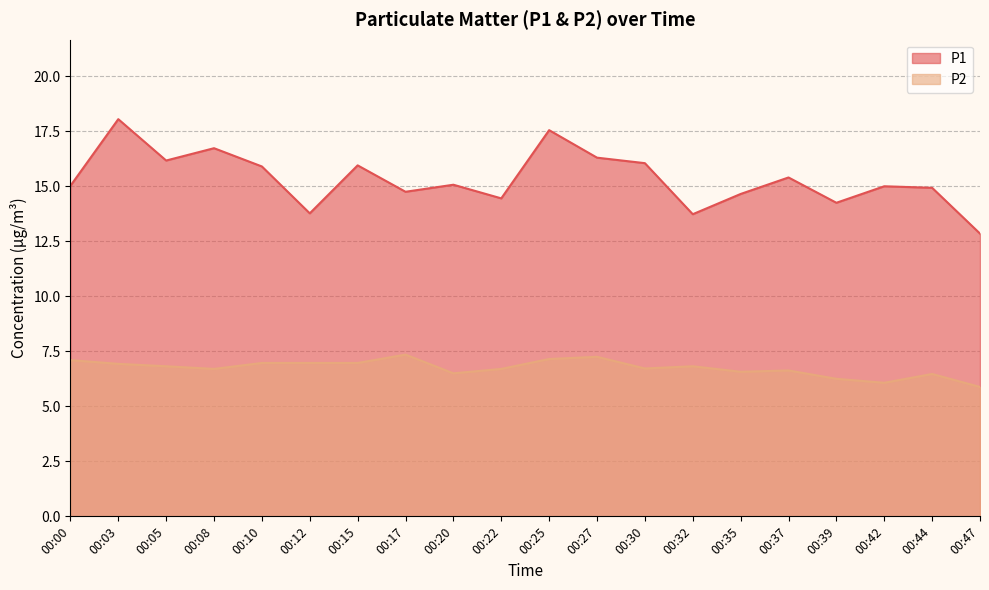

Rank the series at 00:44 from lowest to highest value.

P2, P1